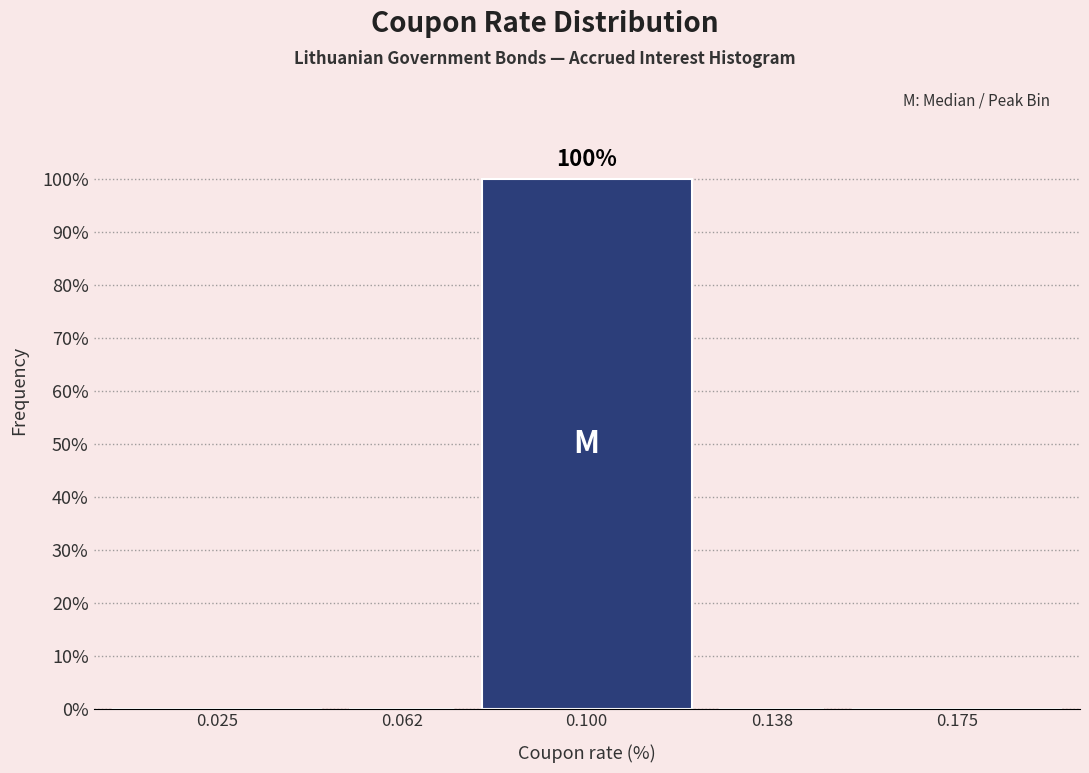

Reading left to right, transcribe all the data shown in this chart.

0.025=0	0.062=0	0.100=100	0.138=0	0.175=0